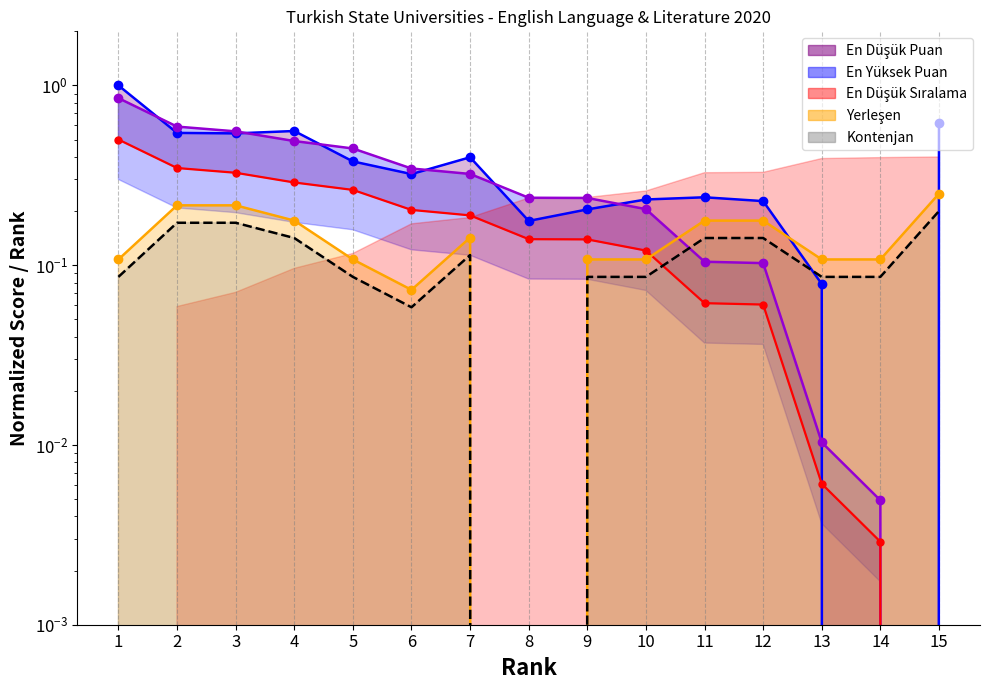

What is the sum of the Yerleşen values at 12 and 5?

0.3